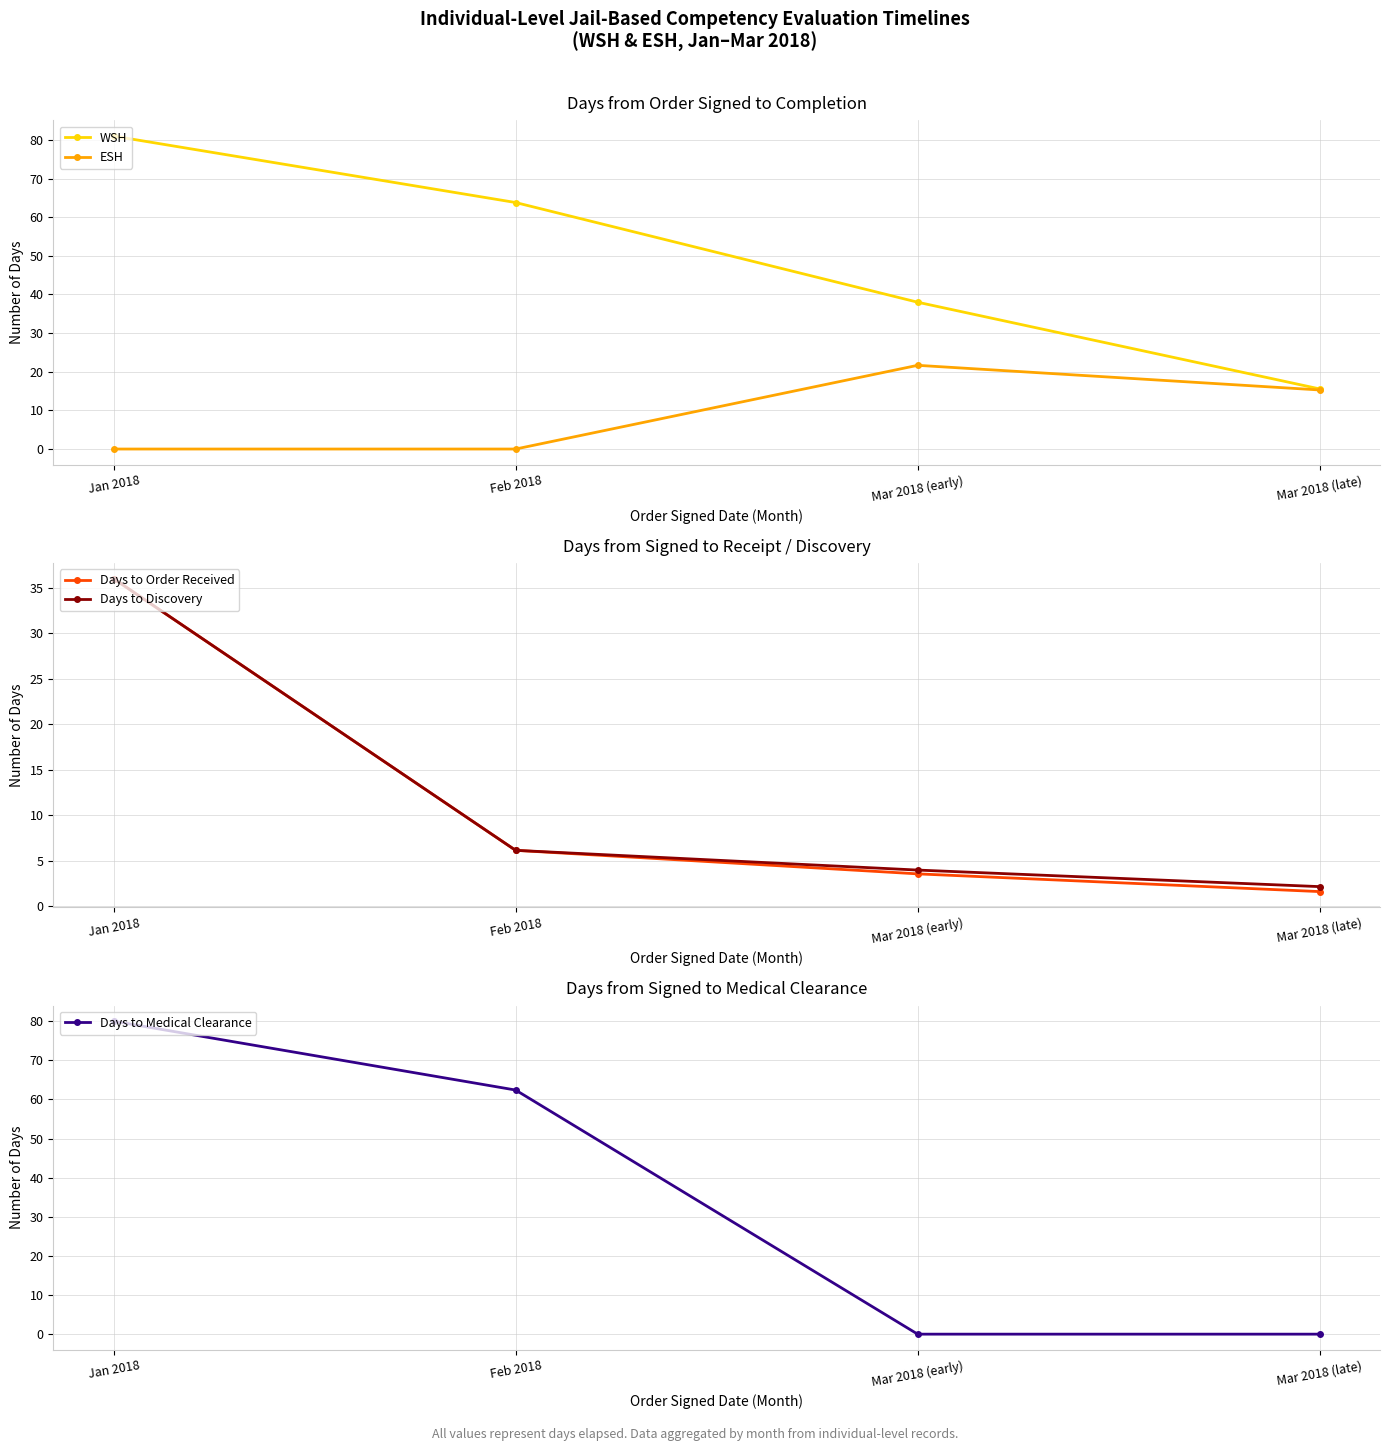

What are all the series names shown in the legend?

WSH, ESH, Days to Order Received, Days to Discovery, Days to Medical Clearance